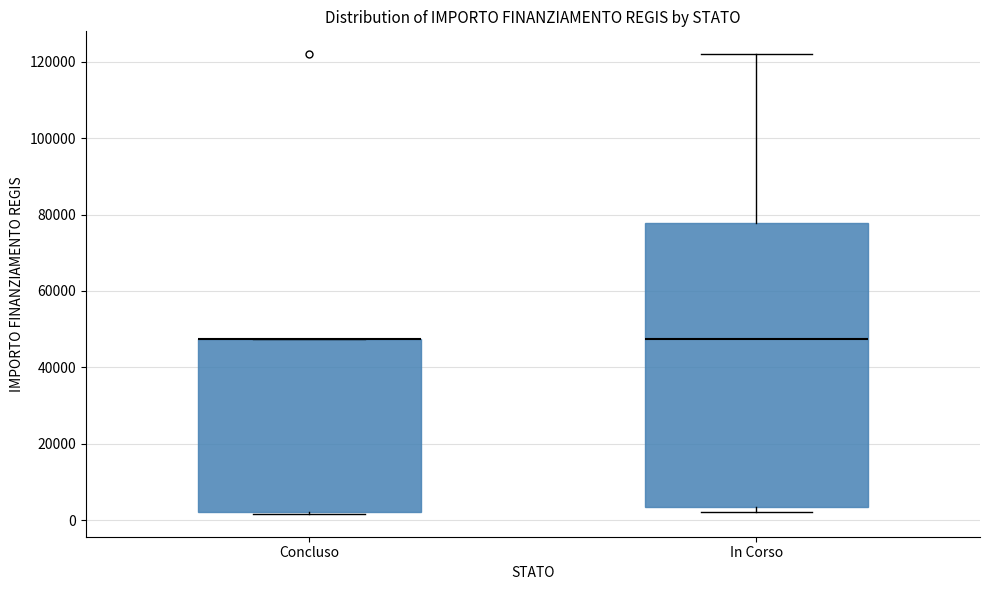

Comparing the boxes themselves (not the whiskers), which one is the tallest?

In Corso